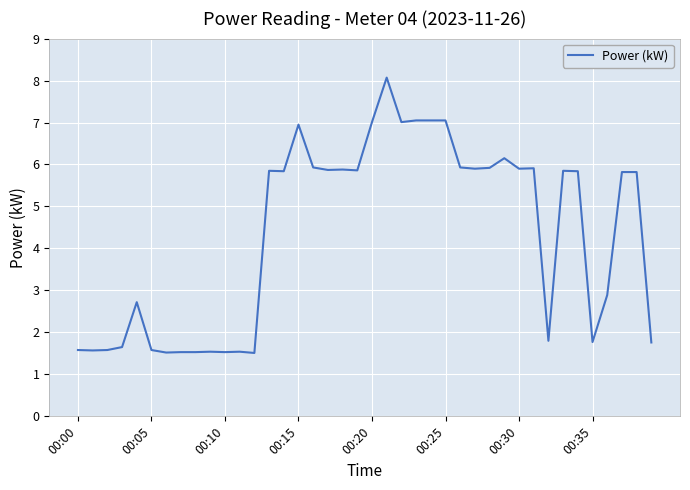

How many lines are shown in the chart?

1